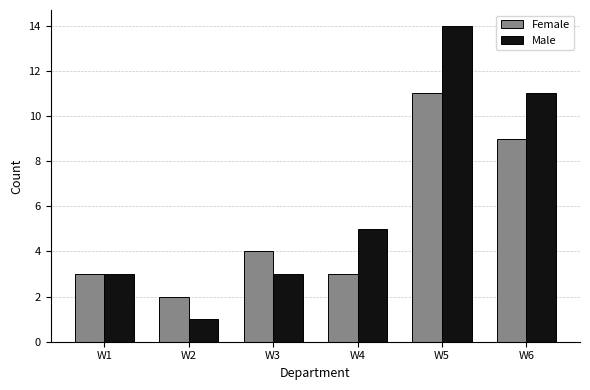

Reading left to right, transcribe all the data shown in this chart.

Female: 3	2	4	3	11	9
Male: 3	1	3	5	14	11